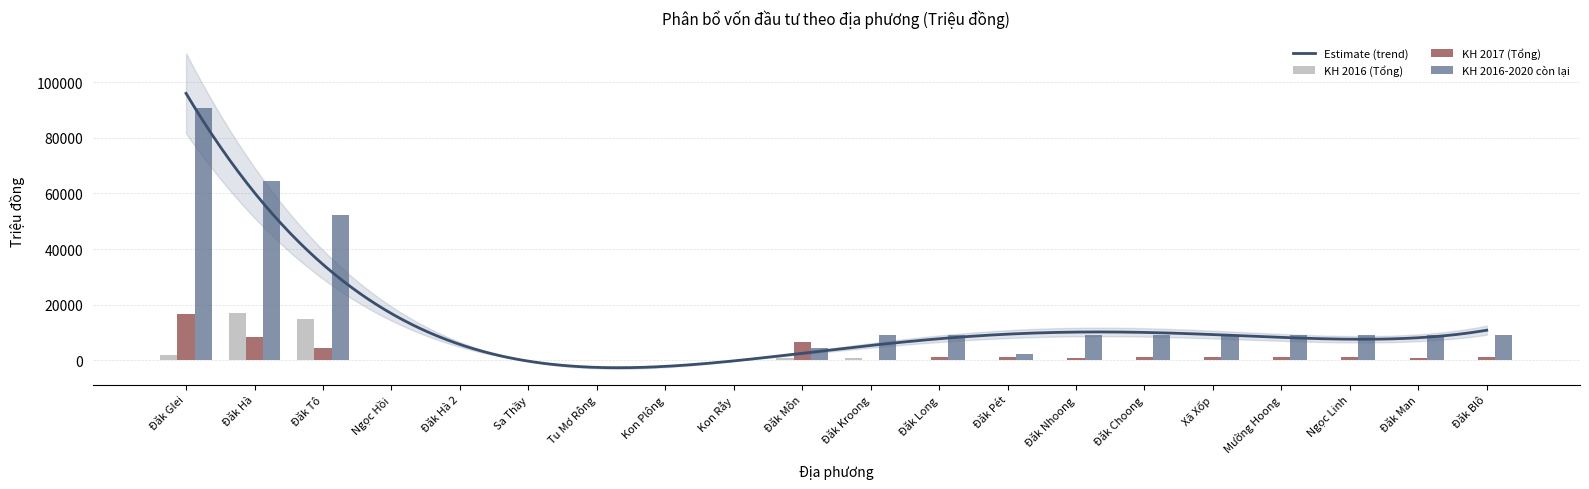

How many distinct data groups are displayed?

3